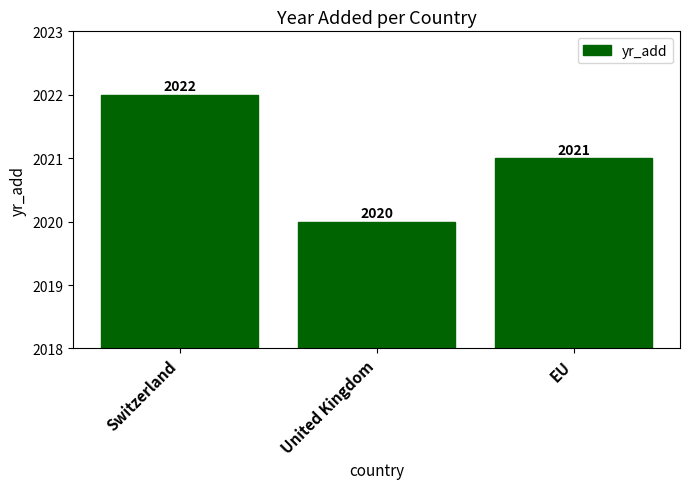

At which label is the value closest to 2021?

EU